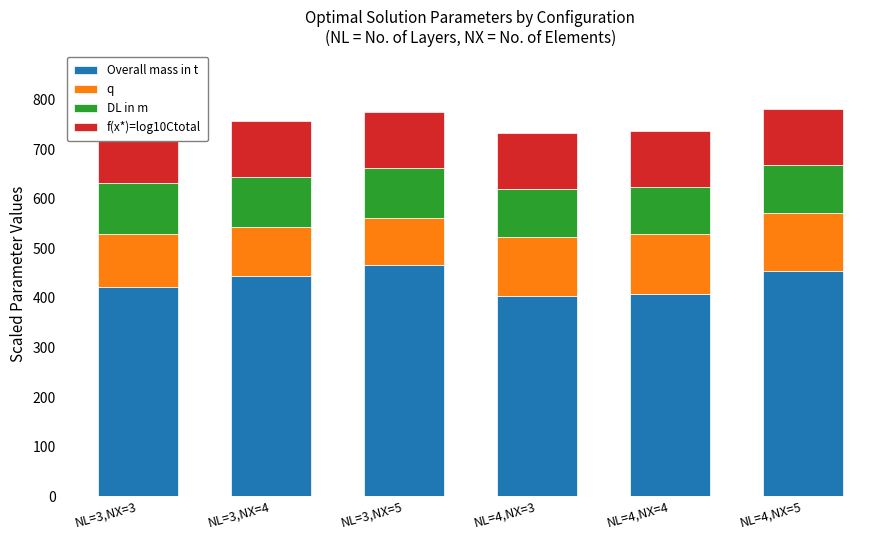

What is the total value across all series at NL=3,NX=5?

776.3